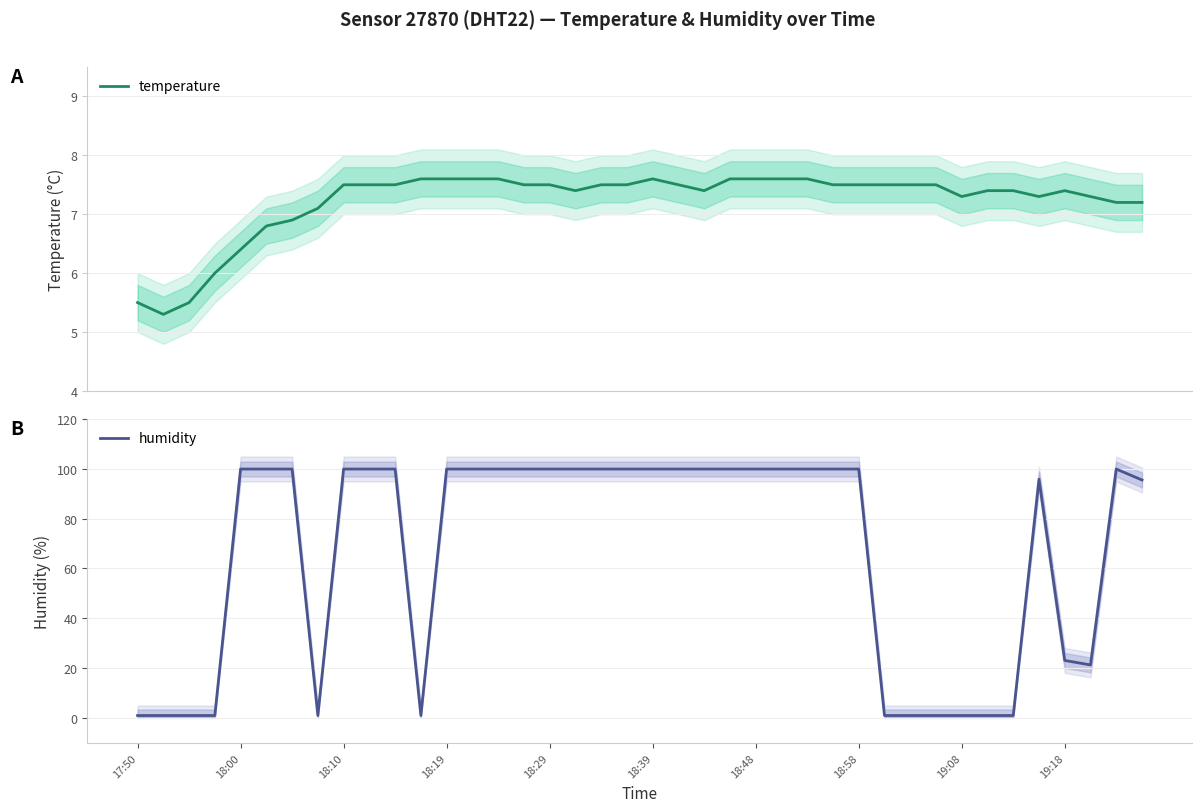

What is the sum of all temperature values?

288.7